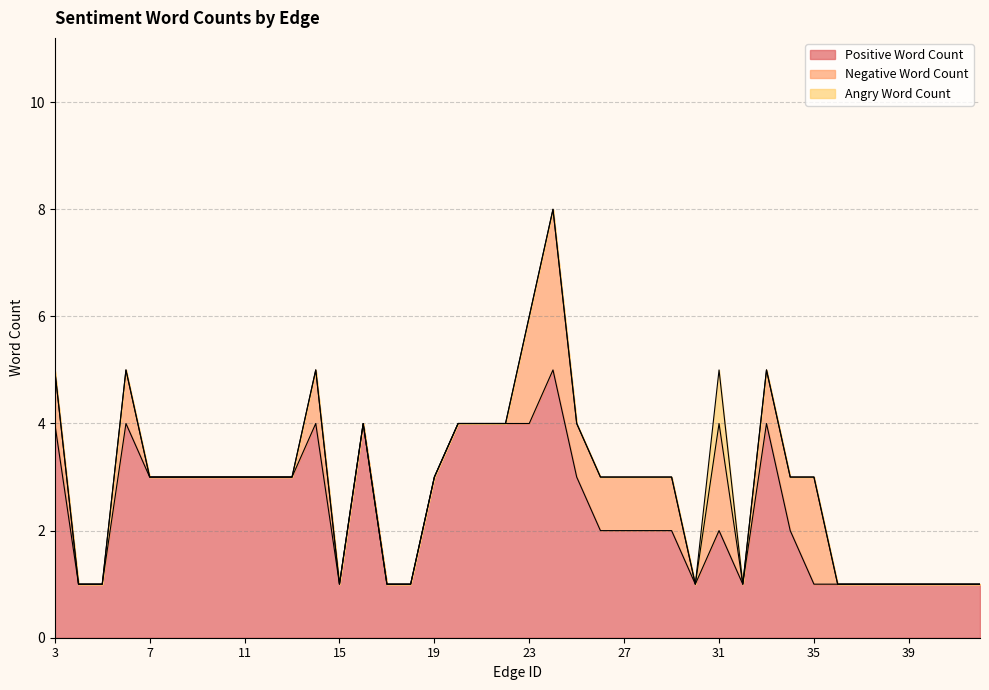

True or false: Negative Word Count and Angry Word Count cross at least once.

False